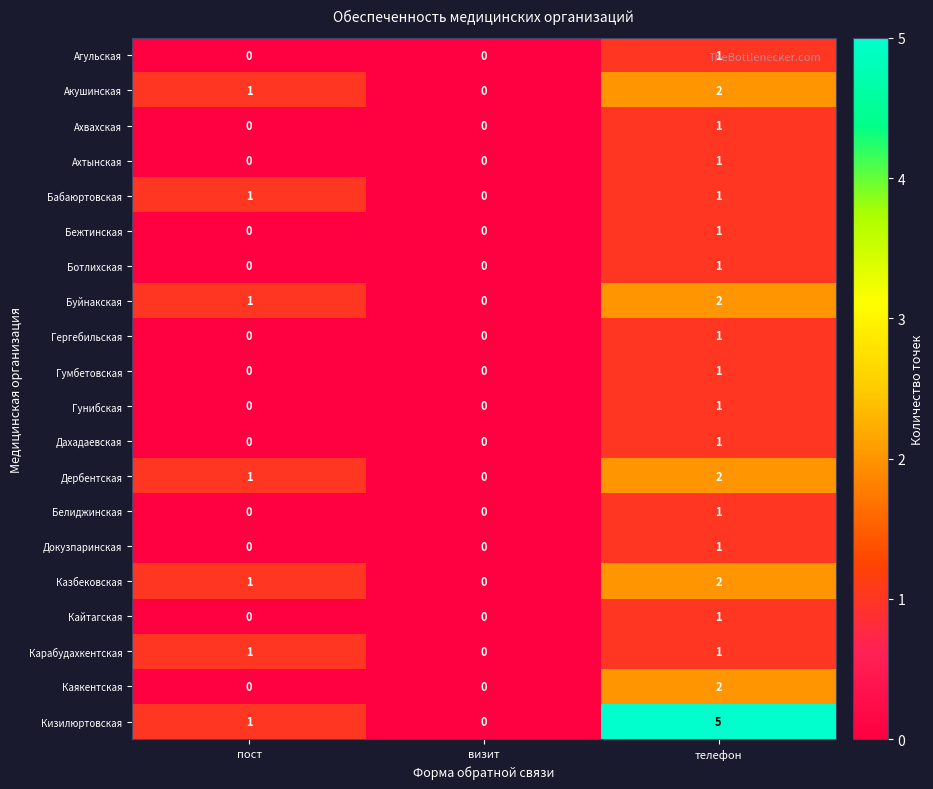

What is the difference between the highest and lowest values at телефон?

4